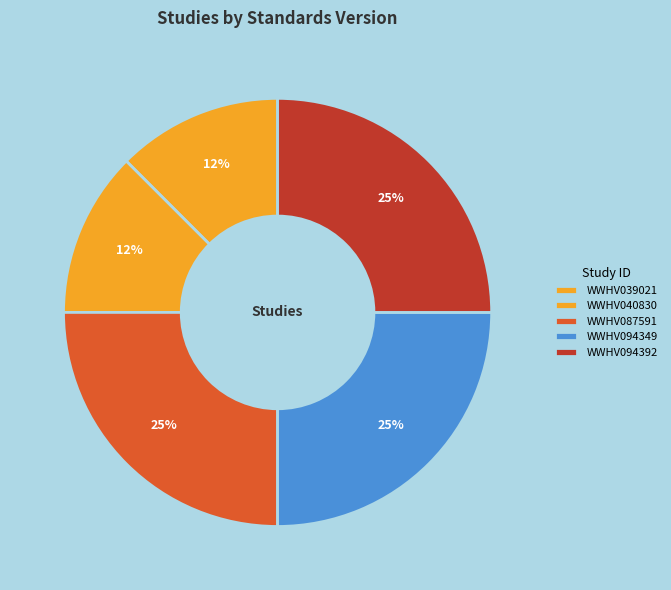

How many segments does this pie chart have?

5